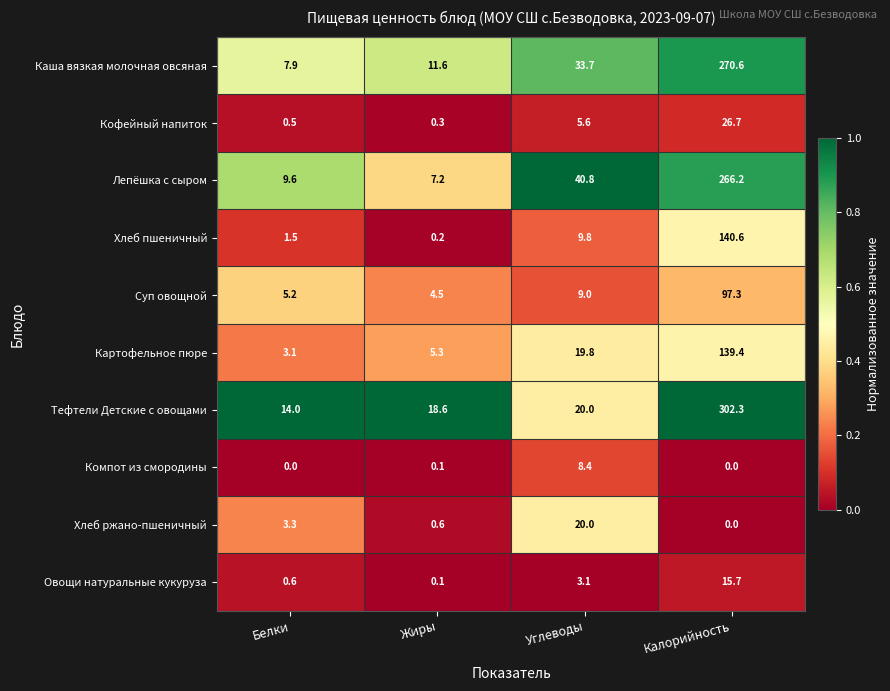

The Каша вязкая молочная овсяная series shows 2.3 at Жиры. True or false?

False